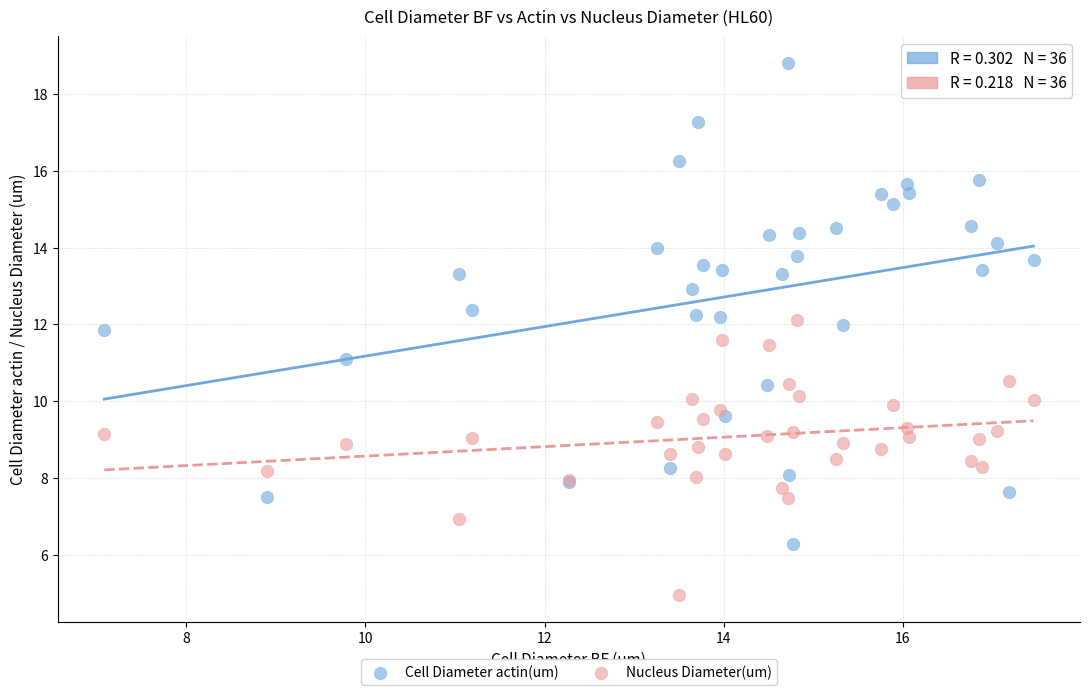

Which series contains the lowest Y value?

Nucleus Diameter(um)